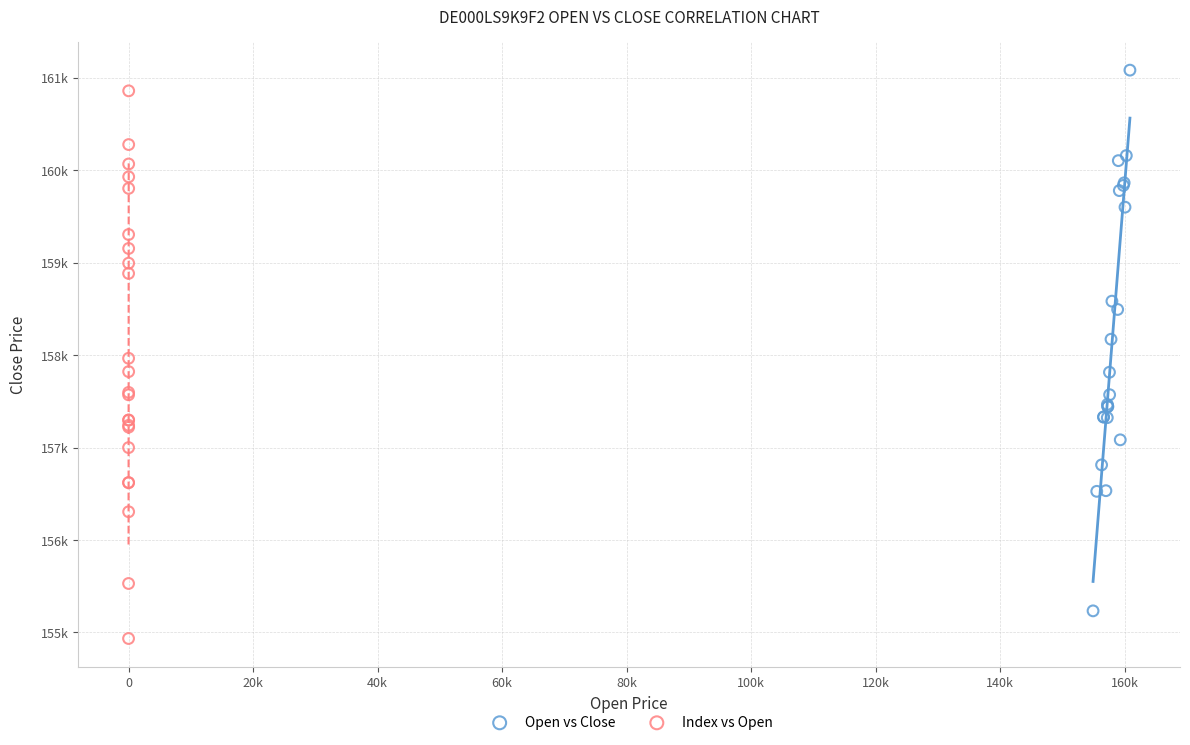

Which series has the largest Y range (max minus min)?

Index vs Open